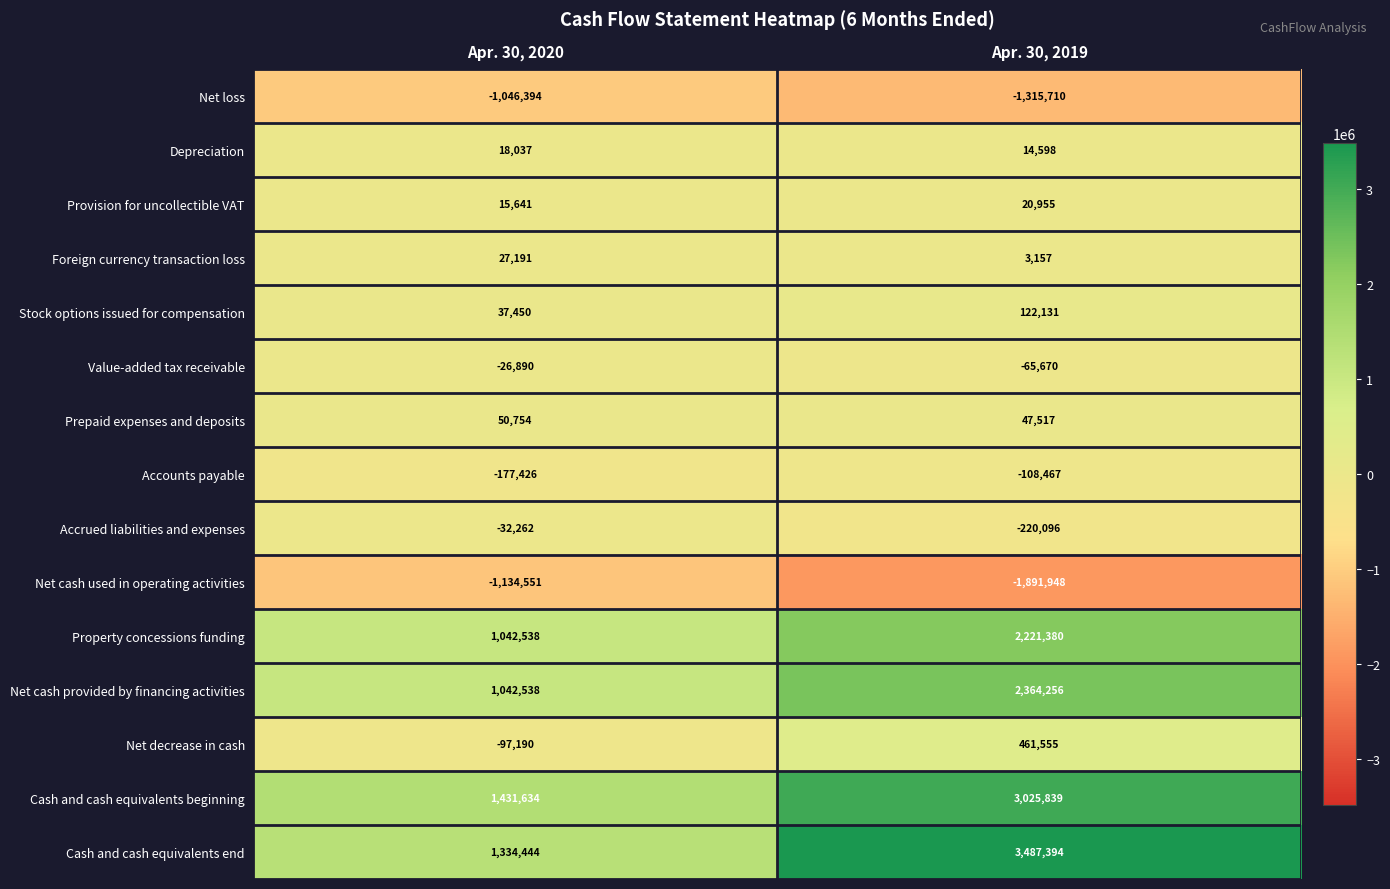

True or false: Accounts payable has a value of -71498 at Apr. 30, 2019.

False